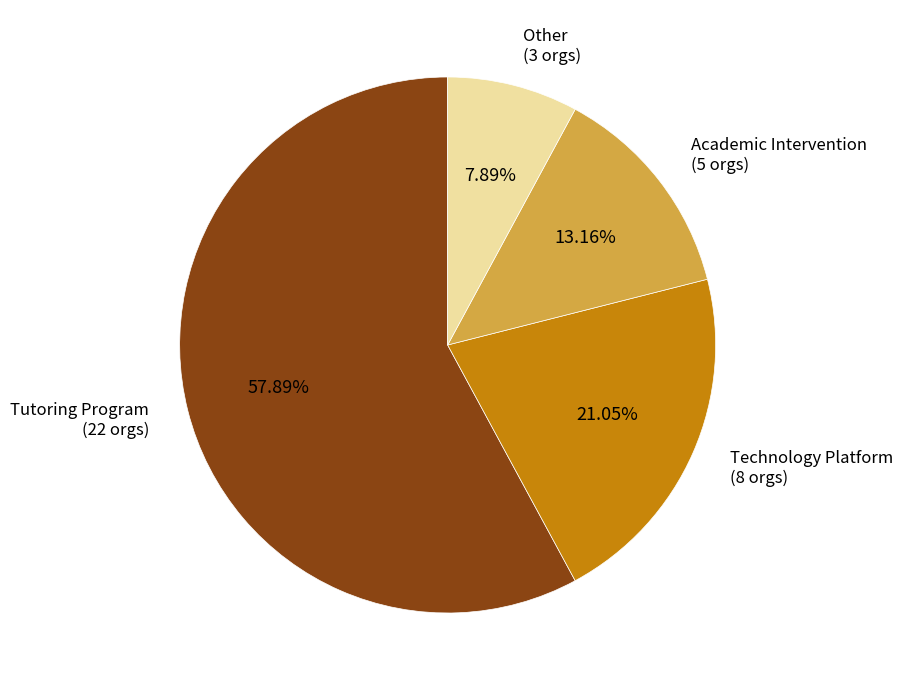

How many slices are in this pie chart?

4